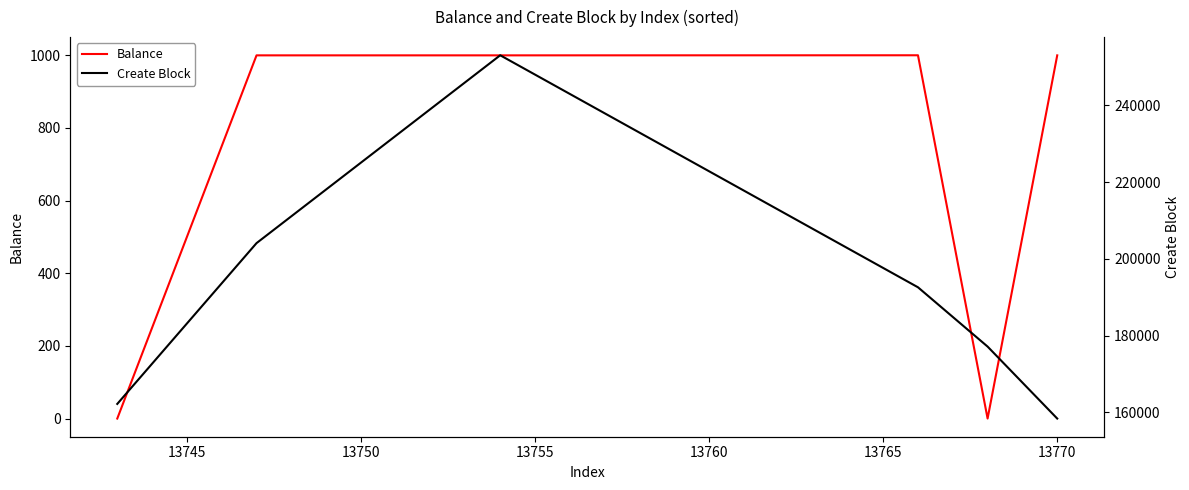

How many lines are shown in the chart?

2